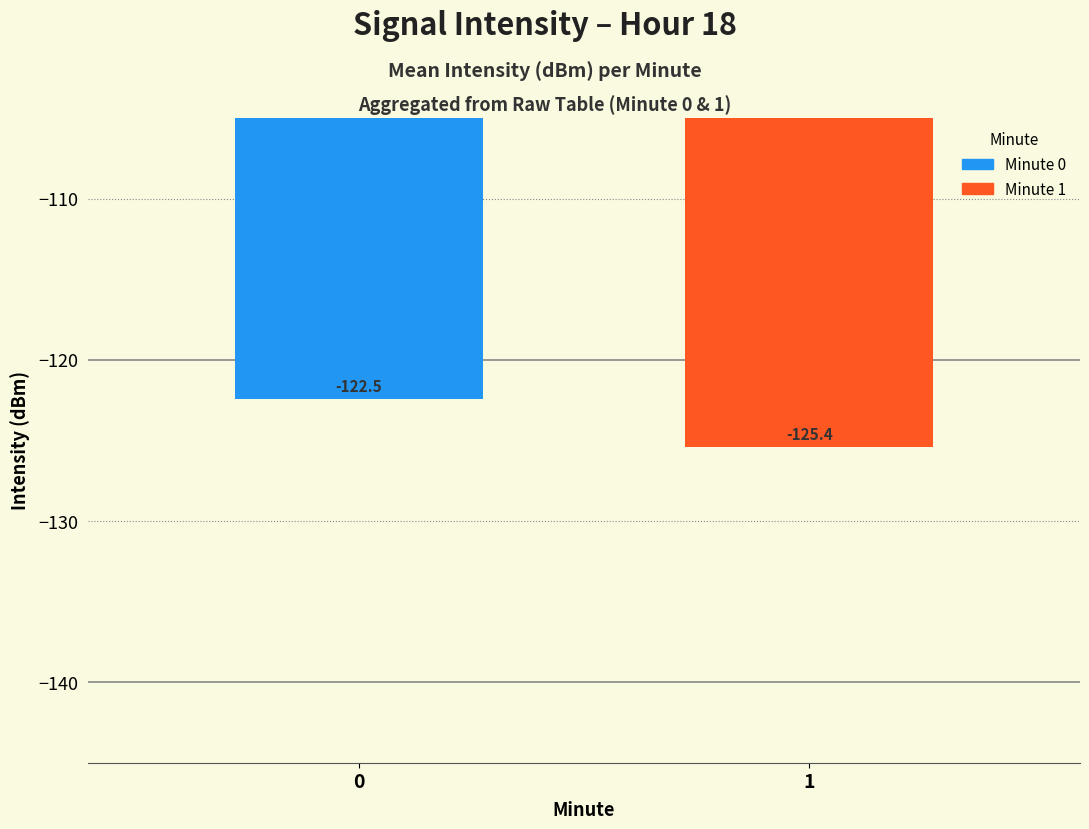

Which label corresponds to the largest value in the chart?

0